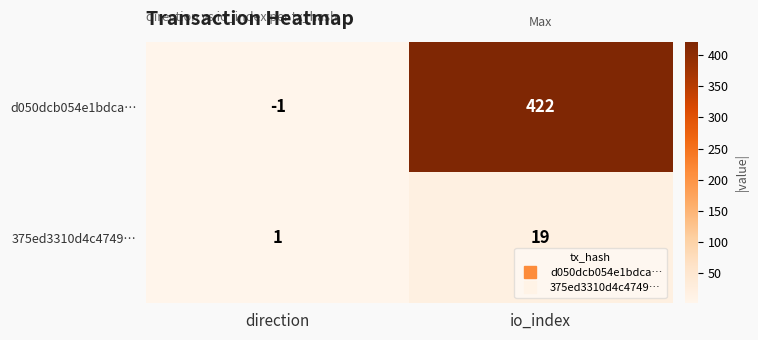

What is the difference between the 375ed3310d4c4749… values at io_index and direction?

18